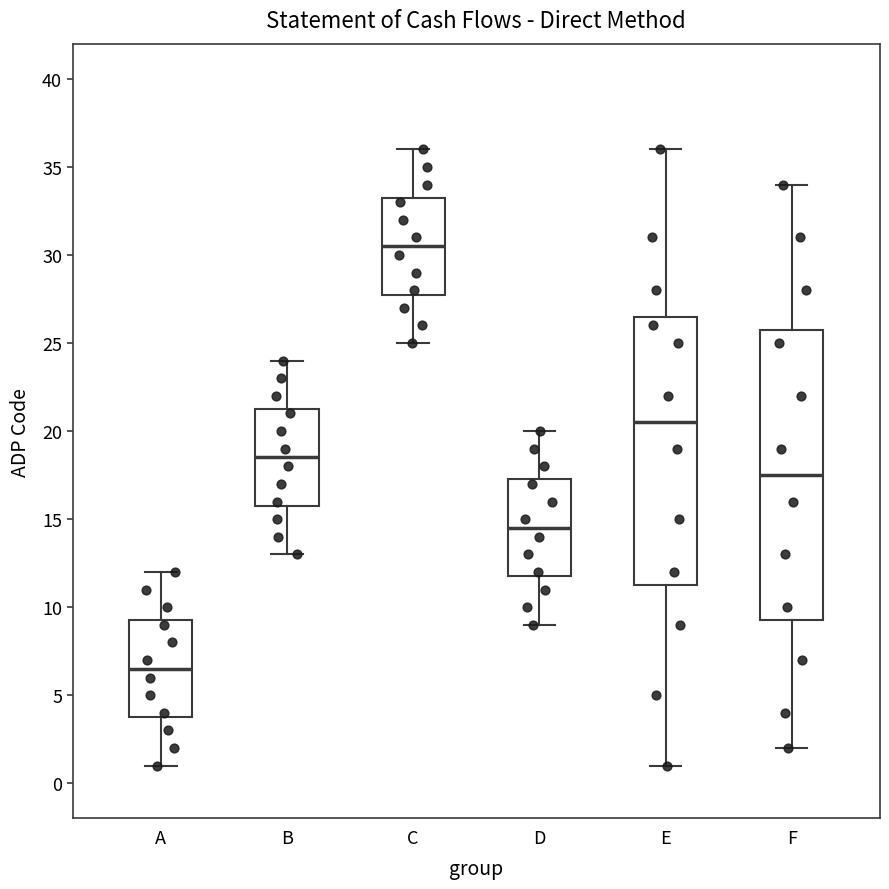

Reading left to right, transcribe this box plot: for each box, give where its median line is, the range the box spans, and where its two whiskers end, as read against the y-axis. The values are not printed on the chart, so give them approximately, as read against the axis.

A: median 6.5, box 4.0 to 9.5, whiskers 1.0 to 12.0
B: median 18.5, box 16.0 to 21.5, whiskers 13.0 to 24.0
C: median 30.5, box 28.0 to 33.5, whiskers 25.0 to 36.0
D: median 14.5, box 12.0 to 17.5, whiskers 9.0 to 20.0
E: median 20.5, box 11.5 to 26.5, whiskers 1.0 to 36.0
F: median 17.5, box 9.5 to 26.0, whiskers 2.0 to 34.0